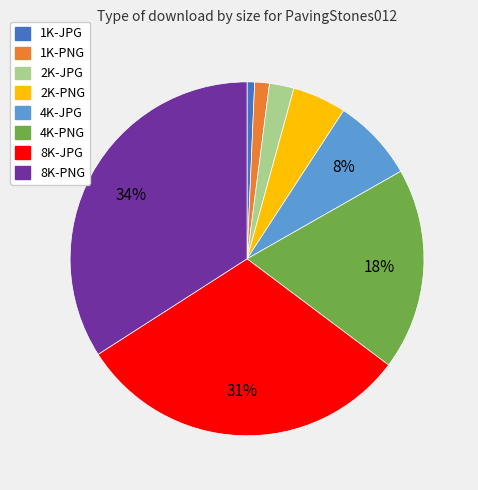

To the nearest percent, what portion does 1K-JPG represent?

1%